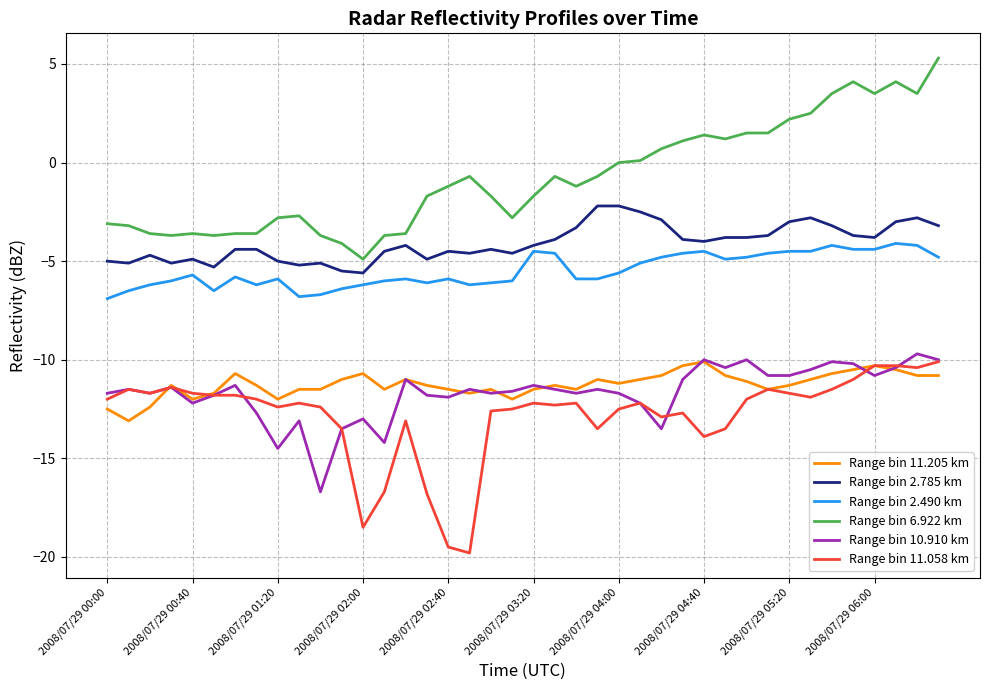

What is the maximum value shown in the chart?

5.3